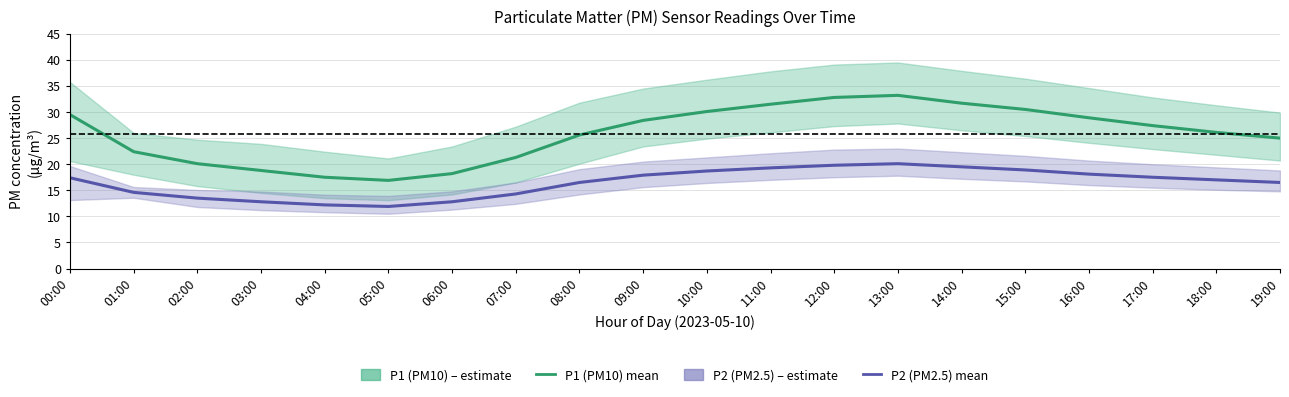

What is the average value of the P2 (PM2.5) series?

16.5